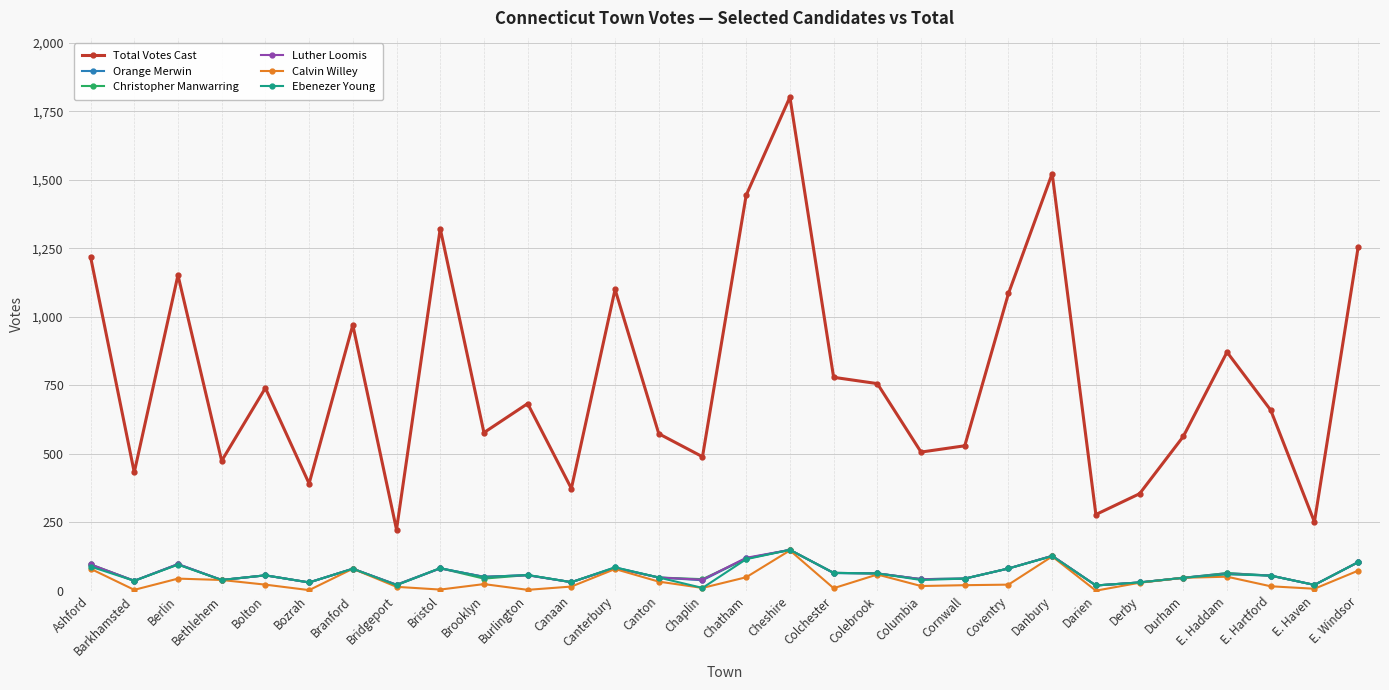

Which series changed the most between Berlin and Canaan?

Total Votes Cast